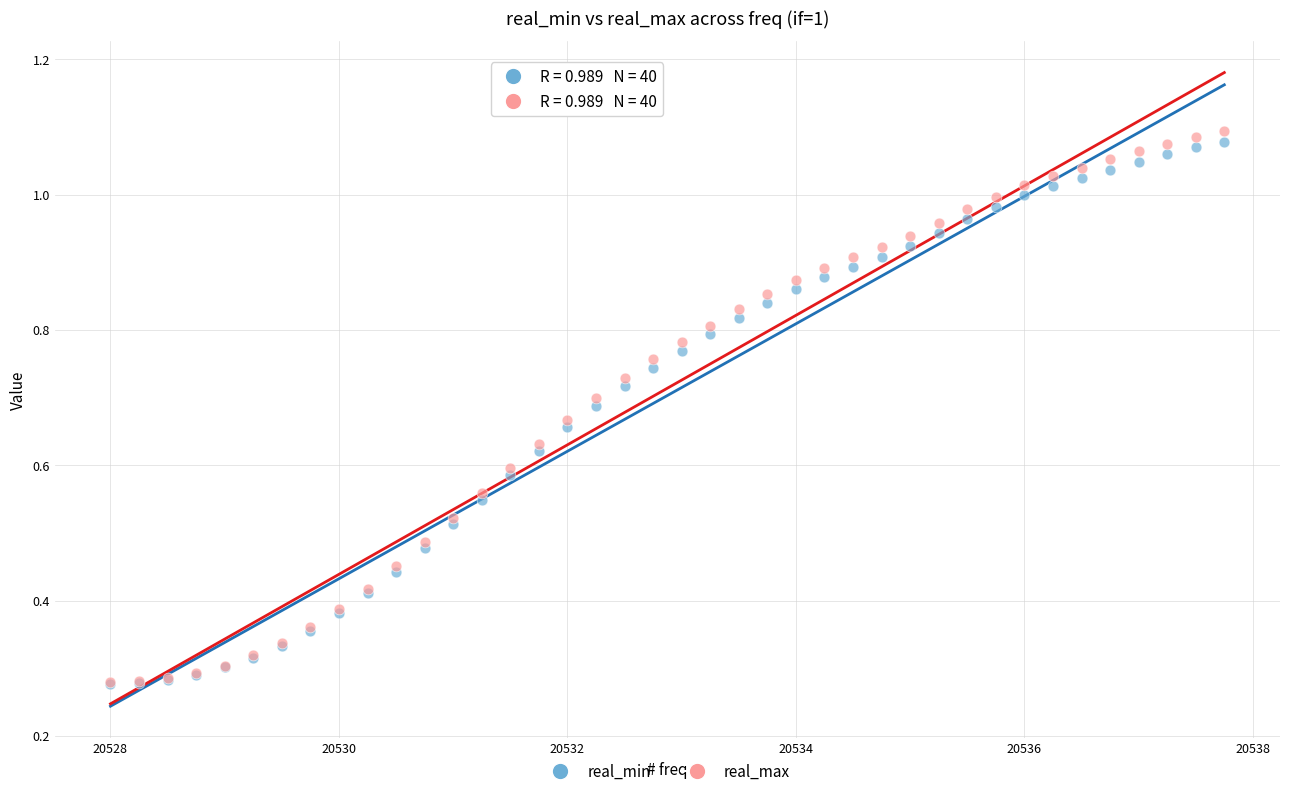

Which series reaches the maximum Y coordinate?

real_max